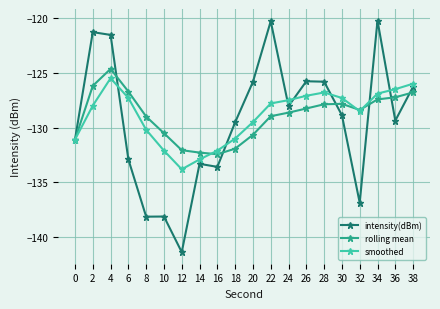

True or false: rolling mean has a value of -126.7 at 6.

True